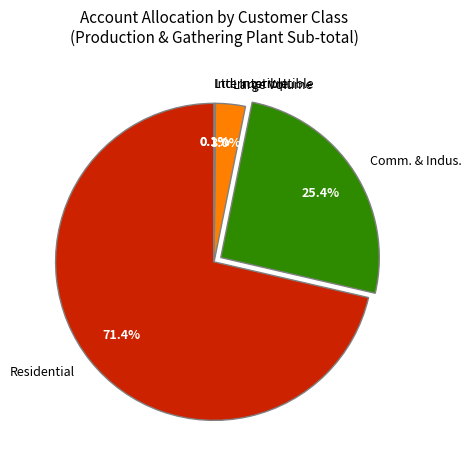

Is there a majority slice in this chart?

Yes